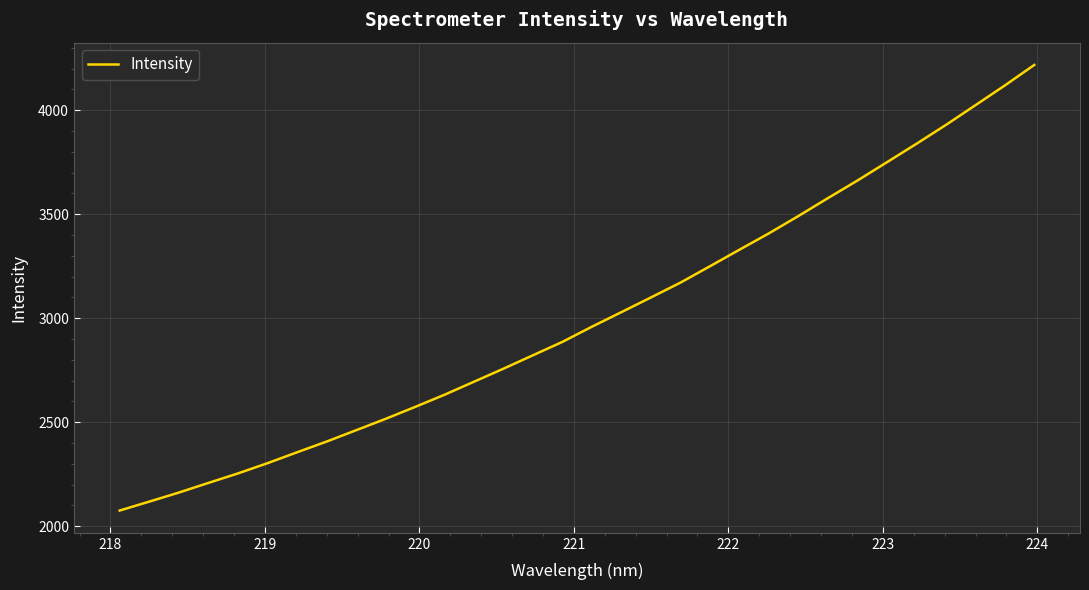

What is the difference between the maximum and minimum values?

2142.0